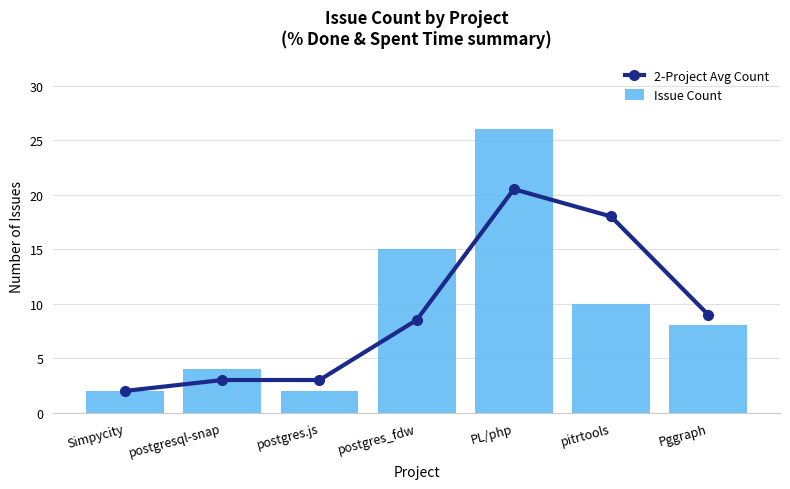

What is the lowest value of the Issue Count series?

2